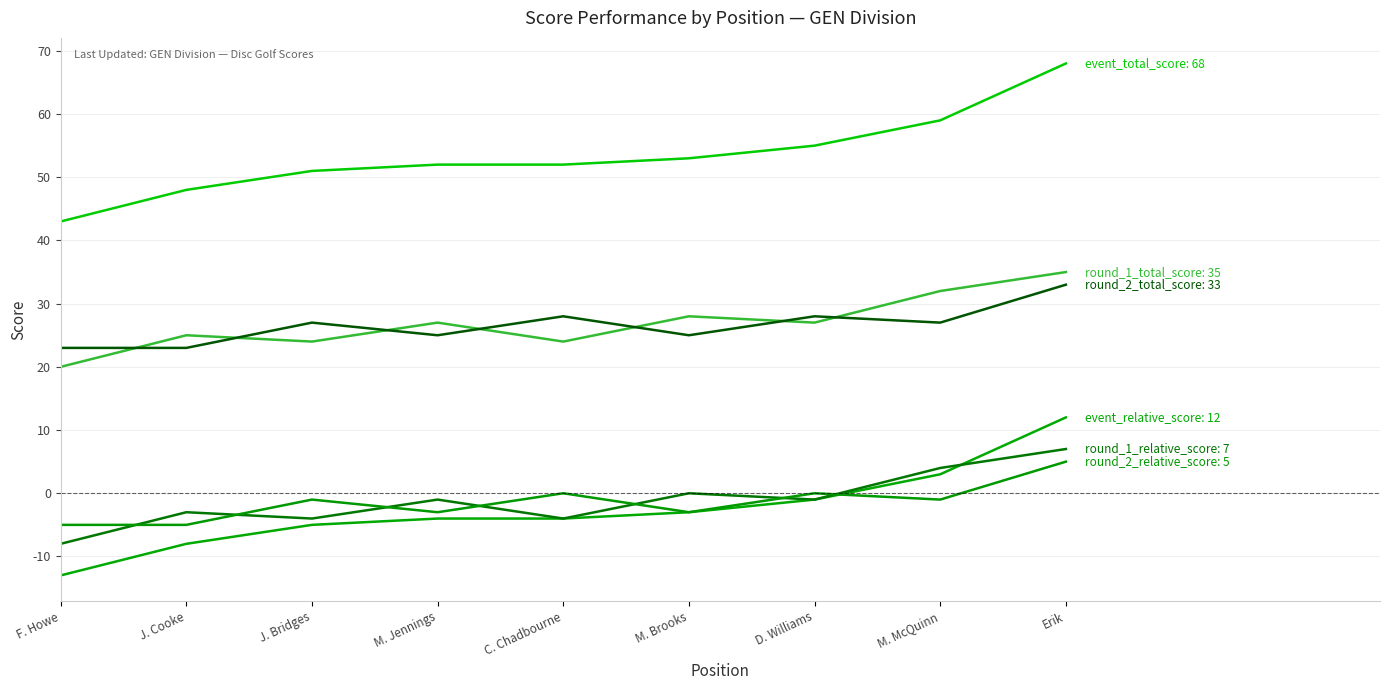

How many lines are shown in the chart?

6